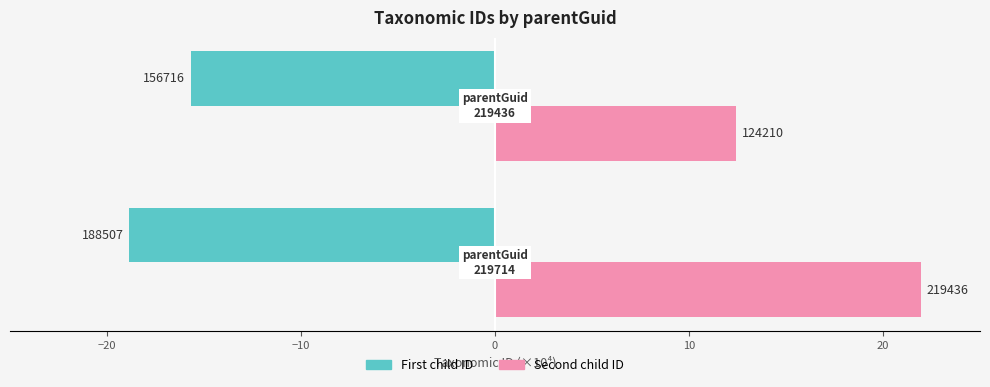

Reading right to left, extract all data points from this chart.

First child ID: -15.7	-18.9
Second child ID: 12.4	21.9